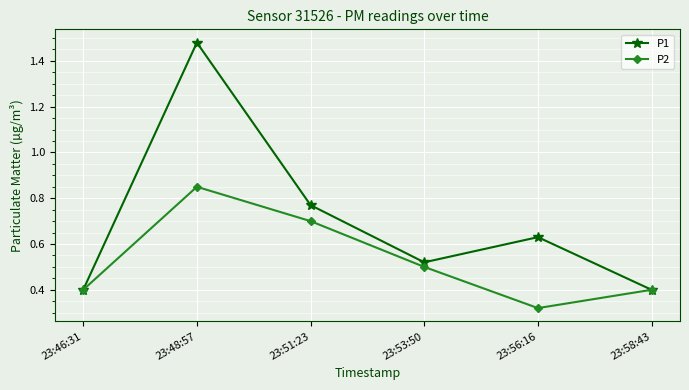

Count the P1 values in the range 0 to 1.

5